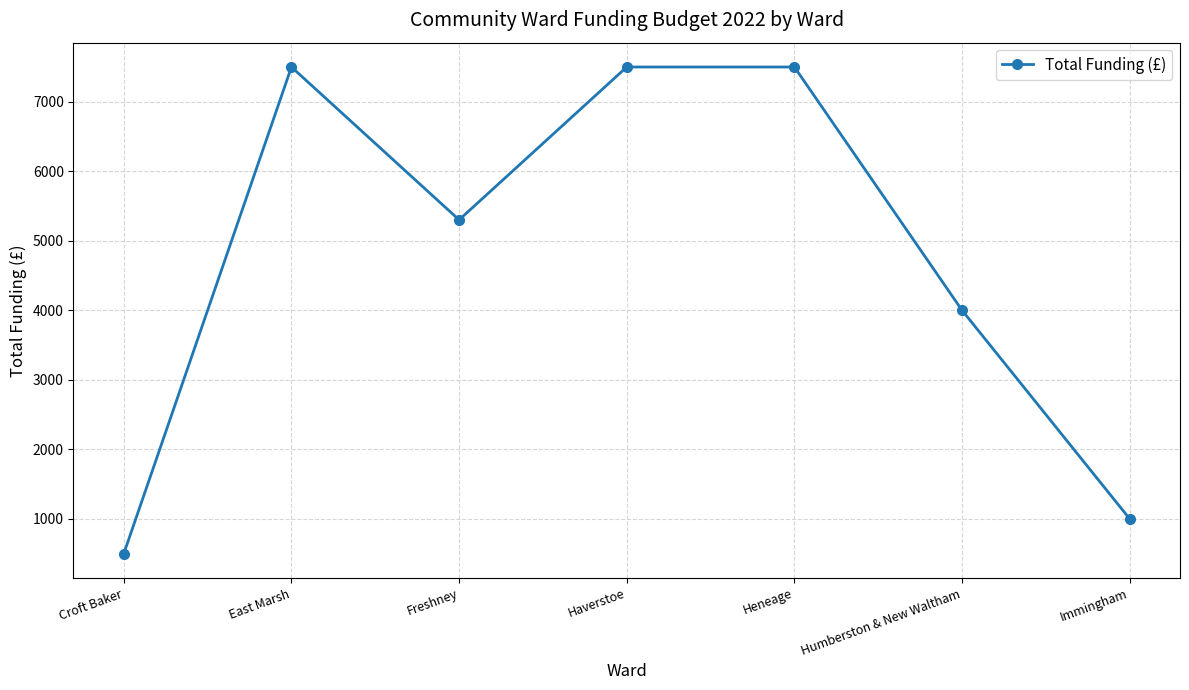

Reading left to right, extract all data points from this chart.

Croft Baker=500.0	East Marsh=7500.0	Freshney=5301.2	Haverstoe=7500.0	Heneage=7500.0	Humberston & New Waltham=4000.0	Immingham=1000.0